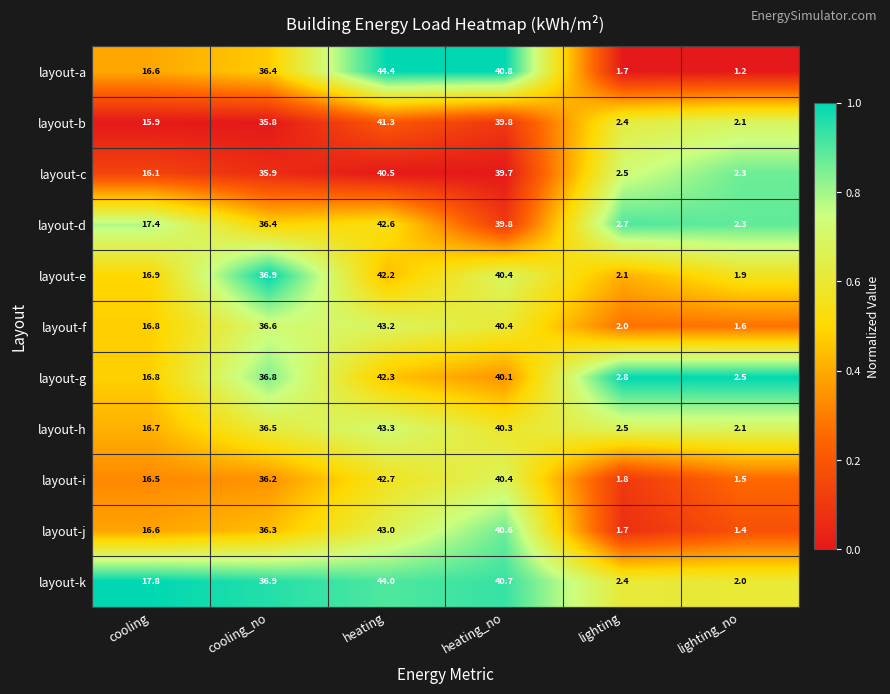

What is the minimum value for layout-f?

1.6